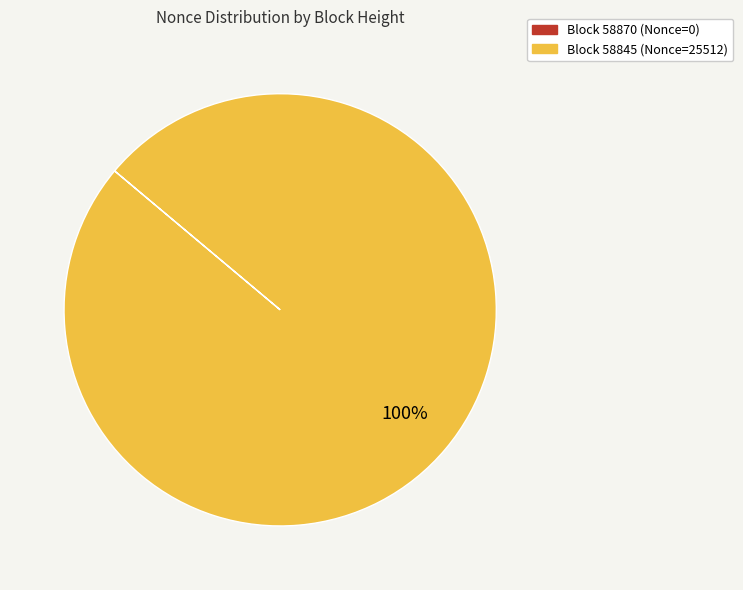

Does any single category account for the majority?

Yes